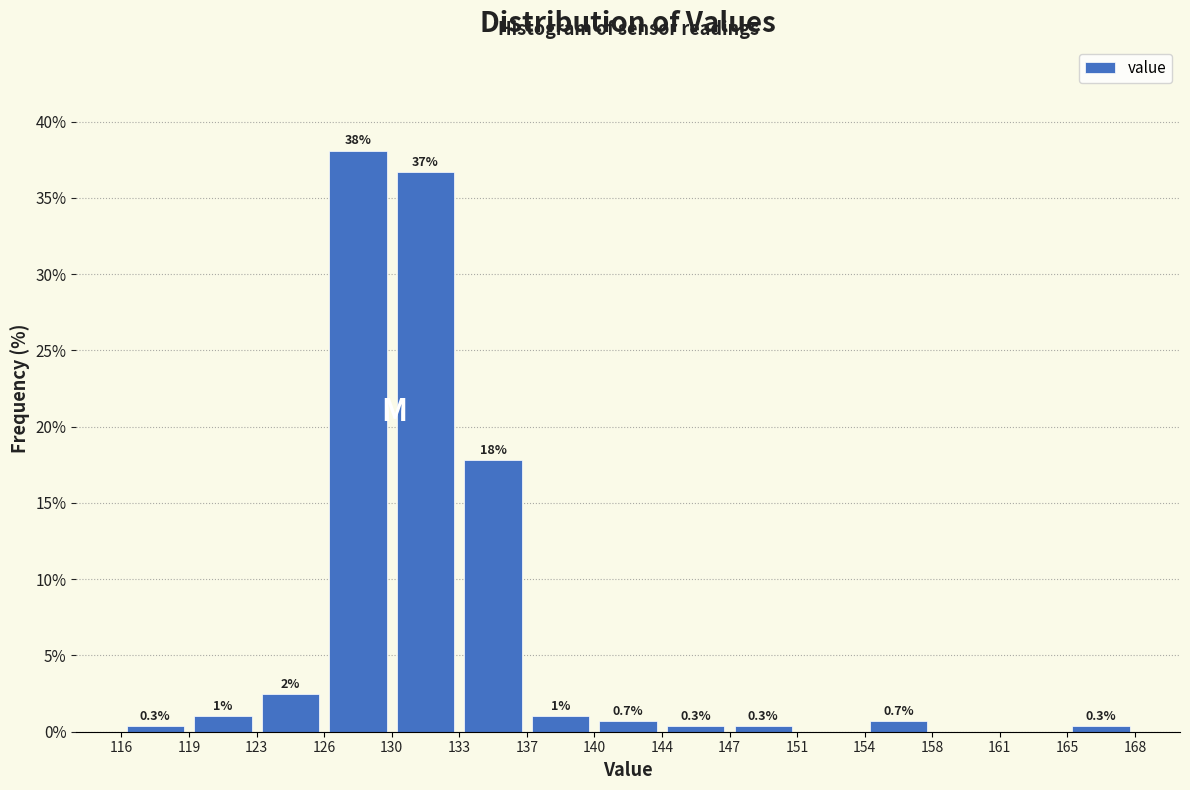

Which range on the x-axis has the tallest bar?

126 to 130